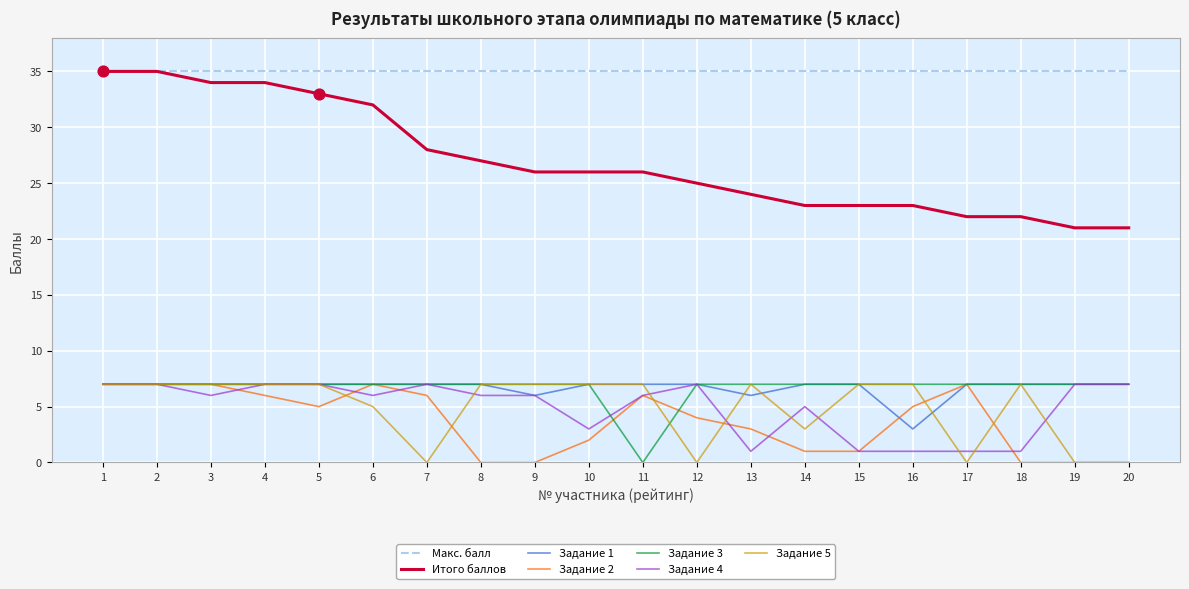

What is the spread (max minus min) of values at 11?

35